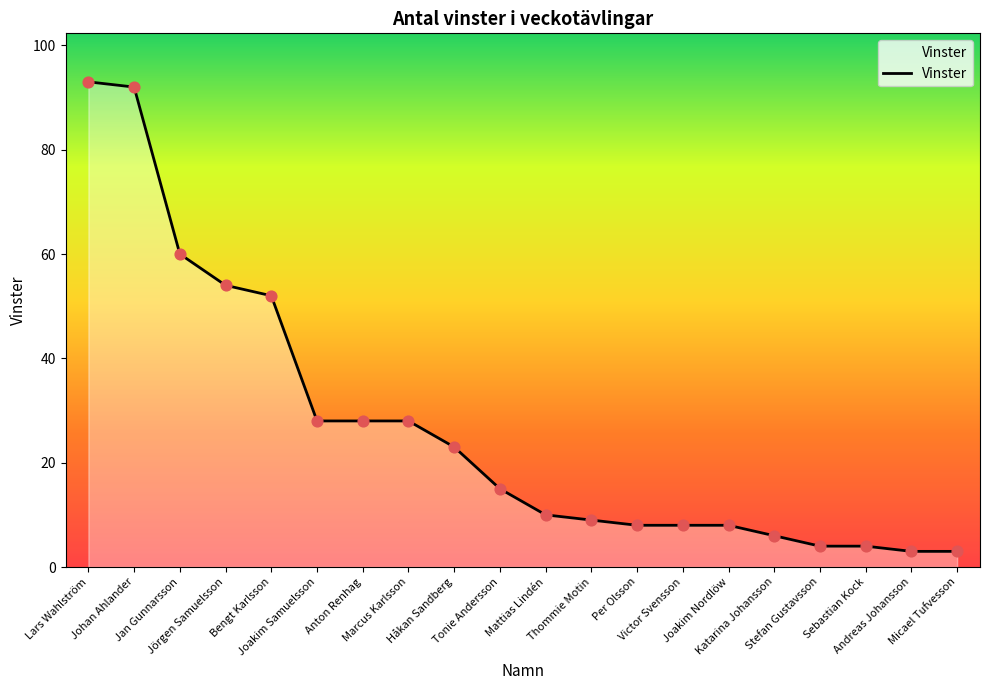

What is the change in value from Anton Renhag to Mattias Lindén?

-18